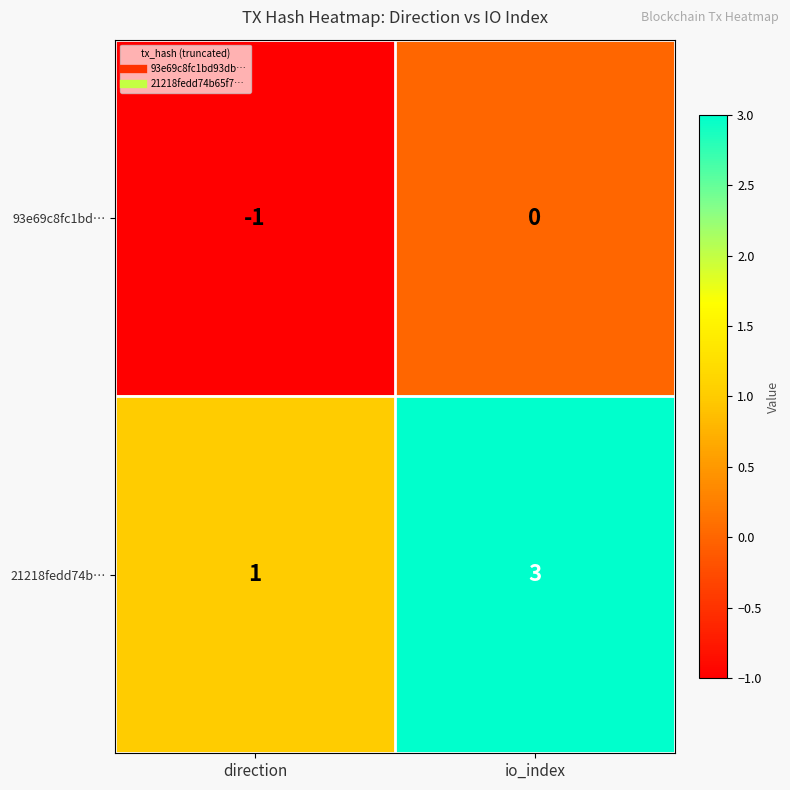

Which category has the lowest value in the 21218fedd74b… series?

direction